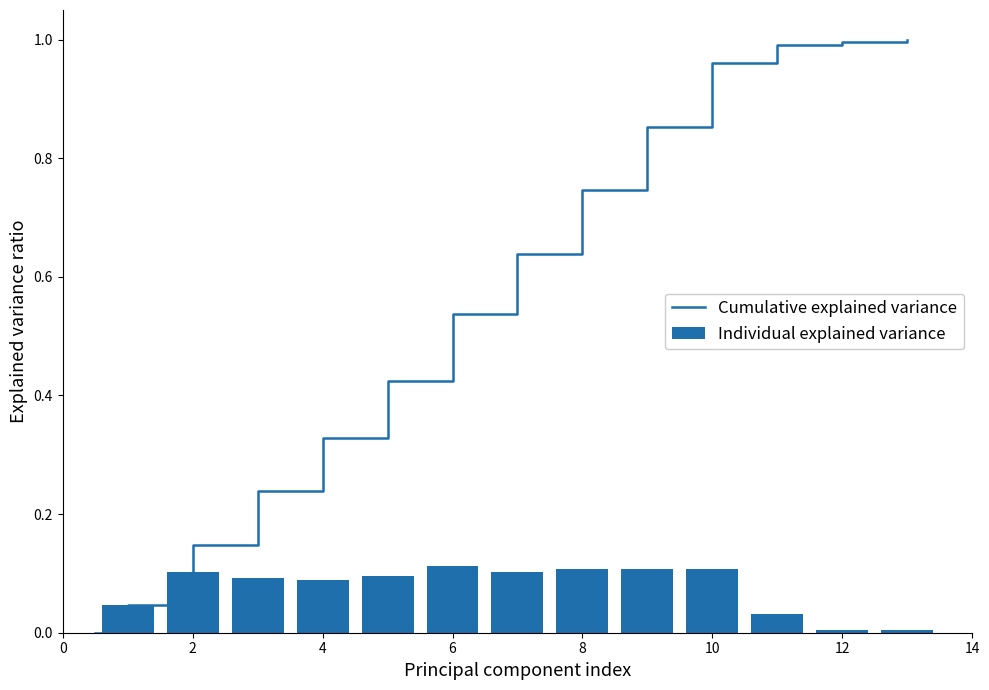

The chart shows a value of 0.1 at 4. True or false?

True